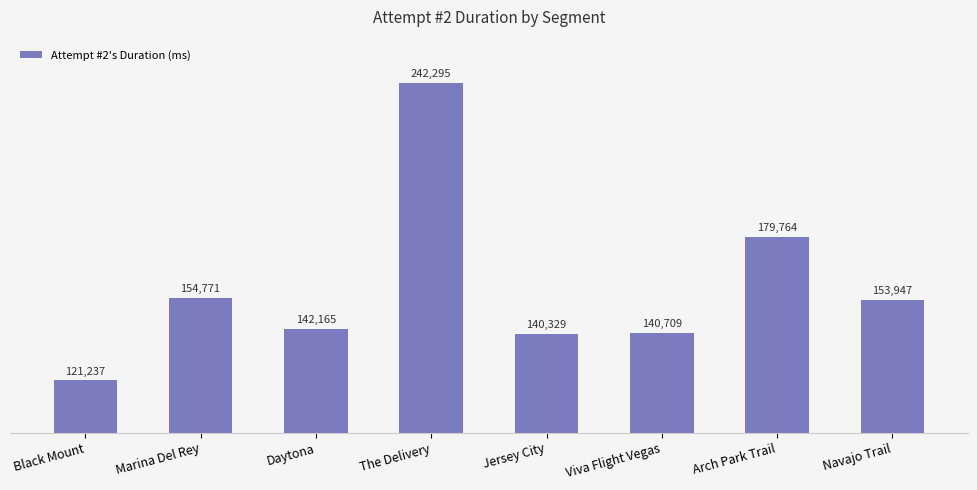

Reading left to right, list all the values displayed in this chart.

121237	154771	142165	242295	140329	140709	179764	153947